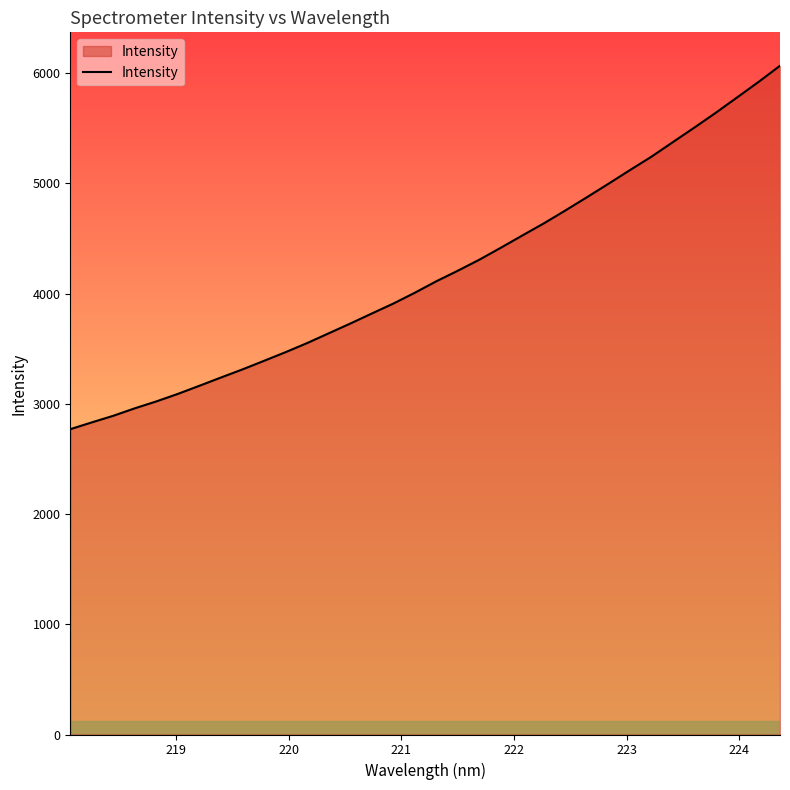

What is the greatest value displayed?

6065.7